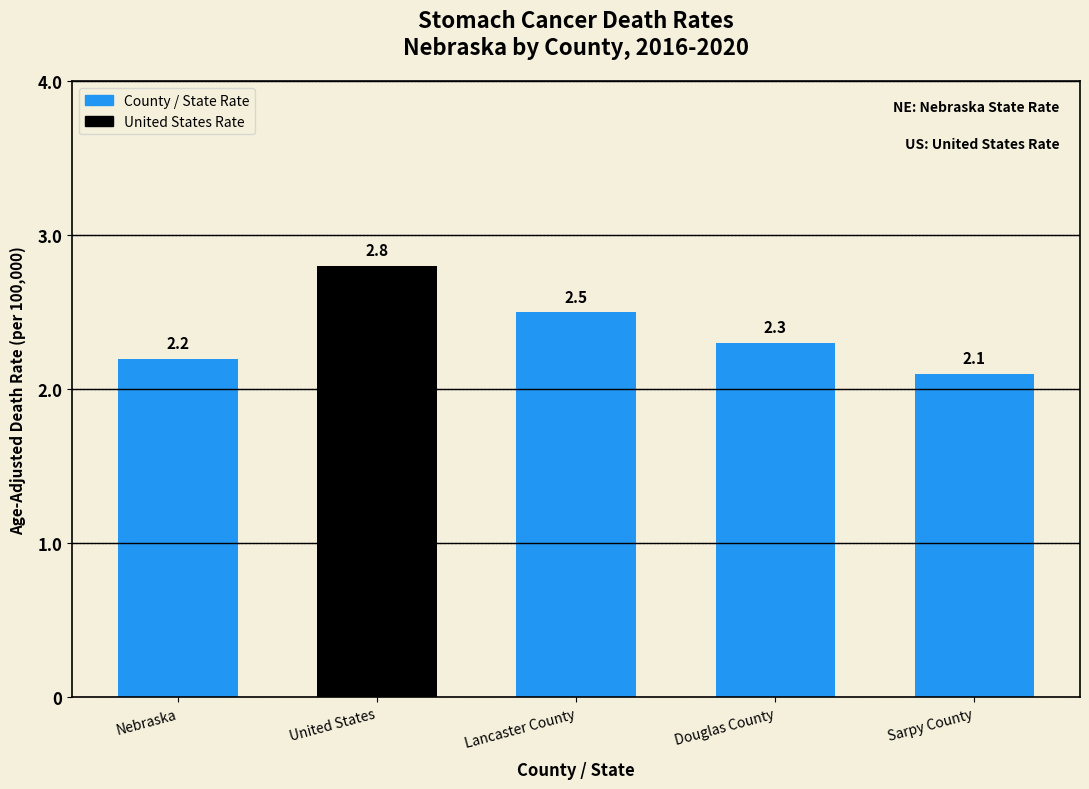

What is the change in value from Nebraska to Lancaster County?

+0.3